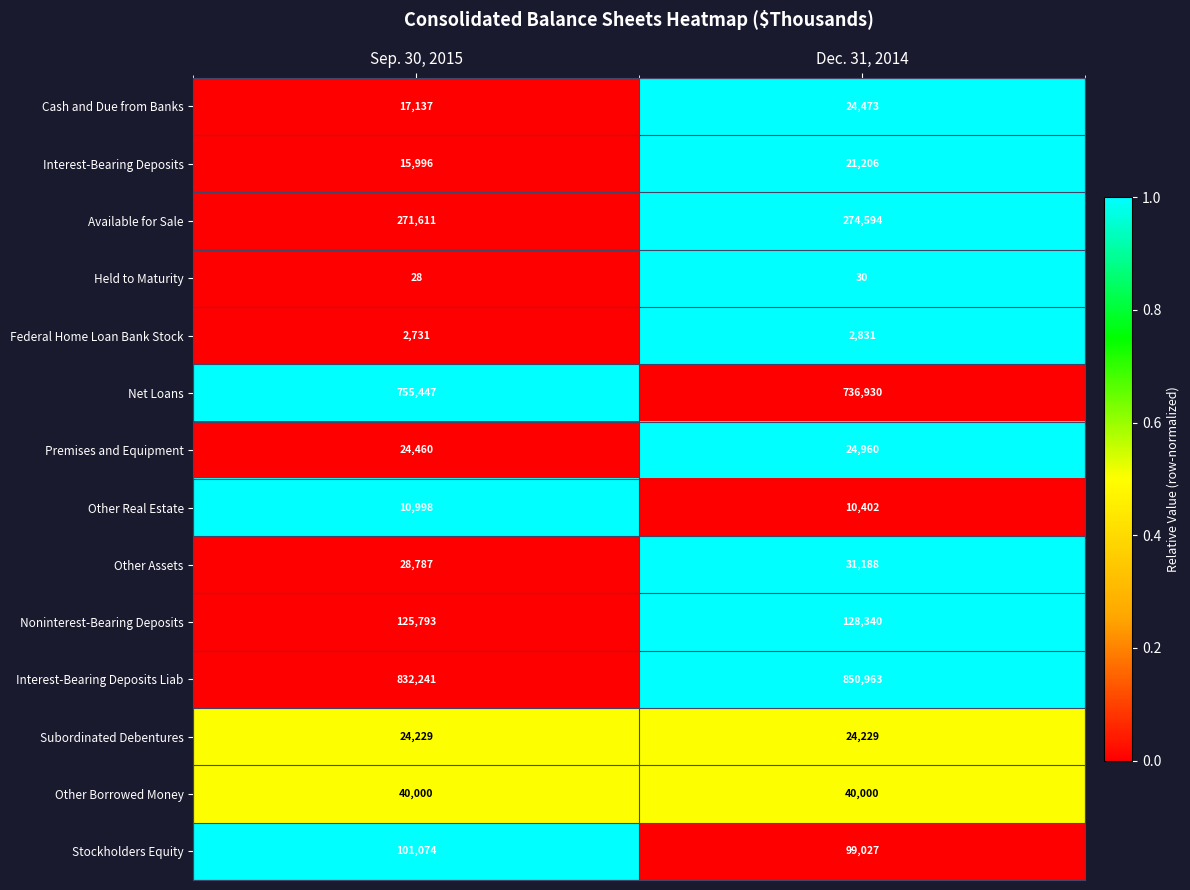

Between Sep. 30, 2015 and Dec. 31, 2014, which series saw the biggest shift?

Interest-Bearing Deposits Liab